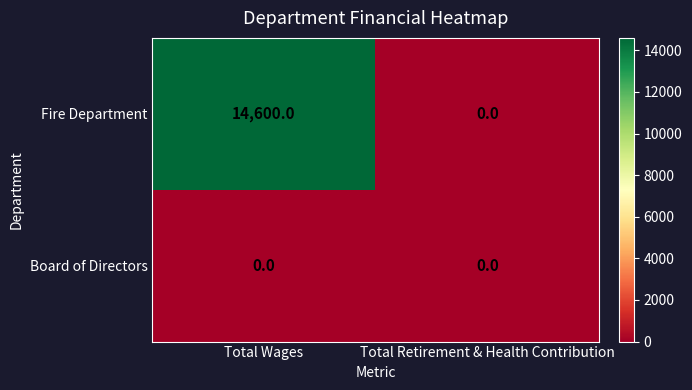

True or false: Board of Directors has a value of 0 at Total Retirement & Health Contribution.

True